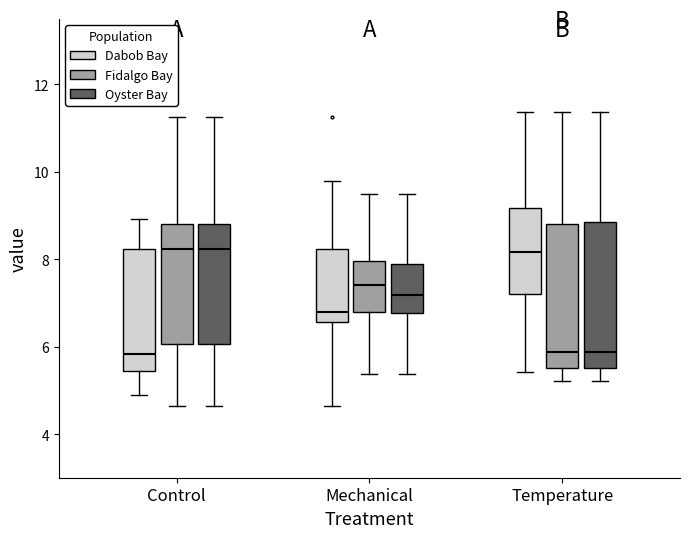

Where is the lower edge of the box for Control (Dabob Bay) on the y-axis? The values are not printed on the chart, so give them approximately, as read against the axis.

5.4